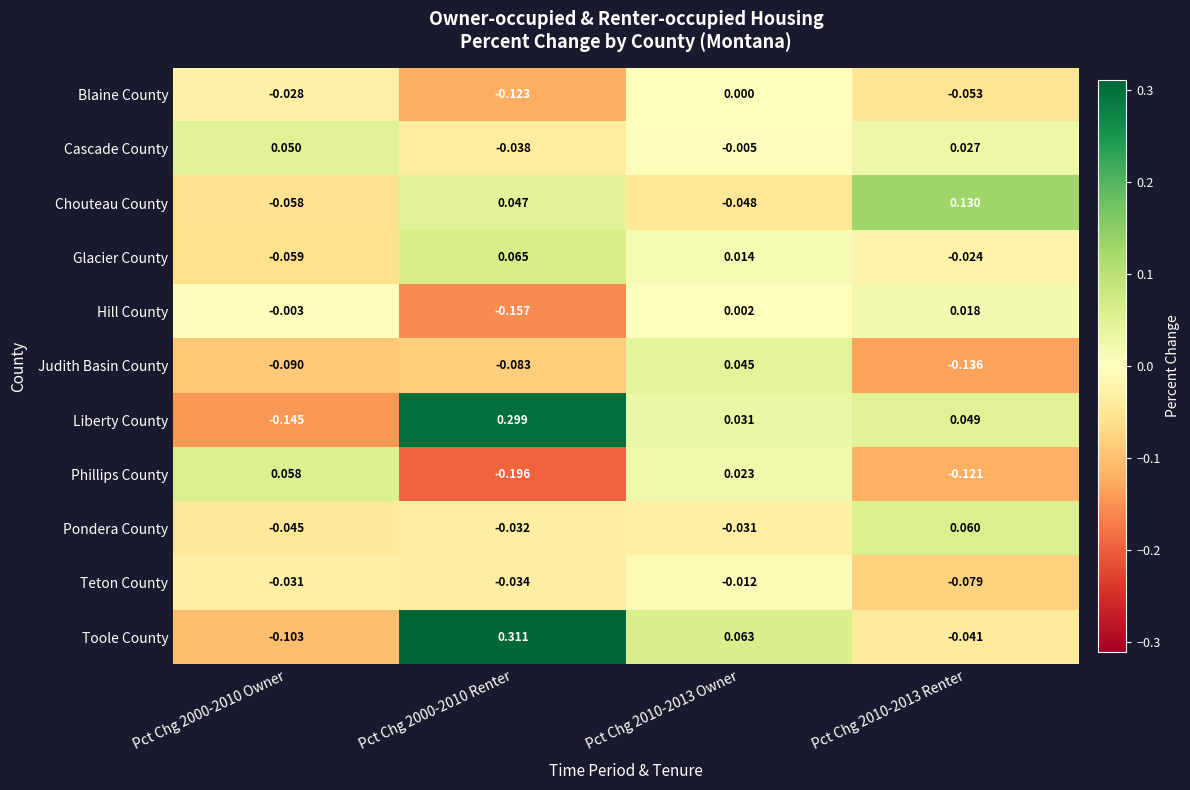

Which label corresponds to the smallest value in the chart?

Pct Chg 2000-2010 Renter